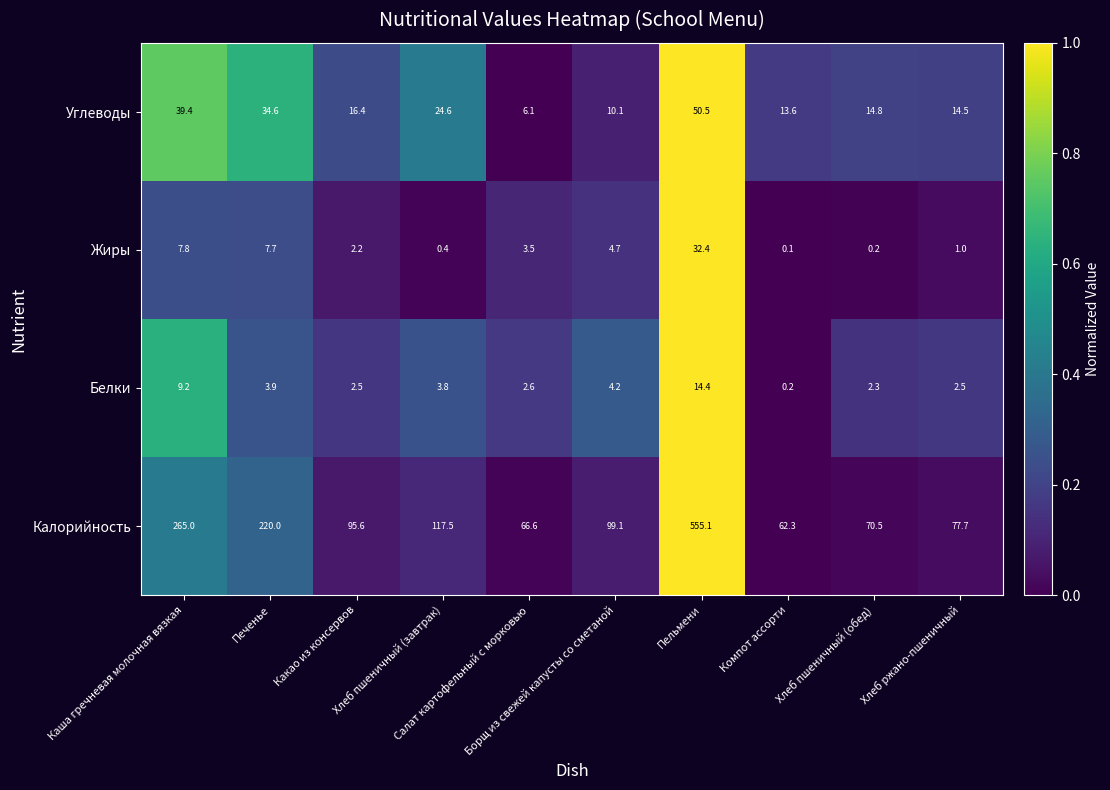

At which category does the chart reach its minimum across all series?

Компот ассорти